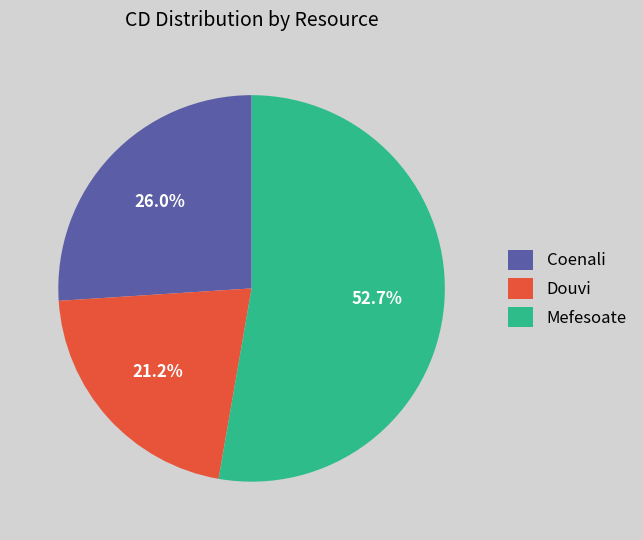

Is there a majority slice in this chart?

Yes